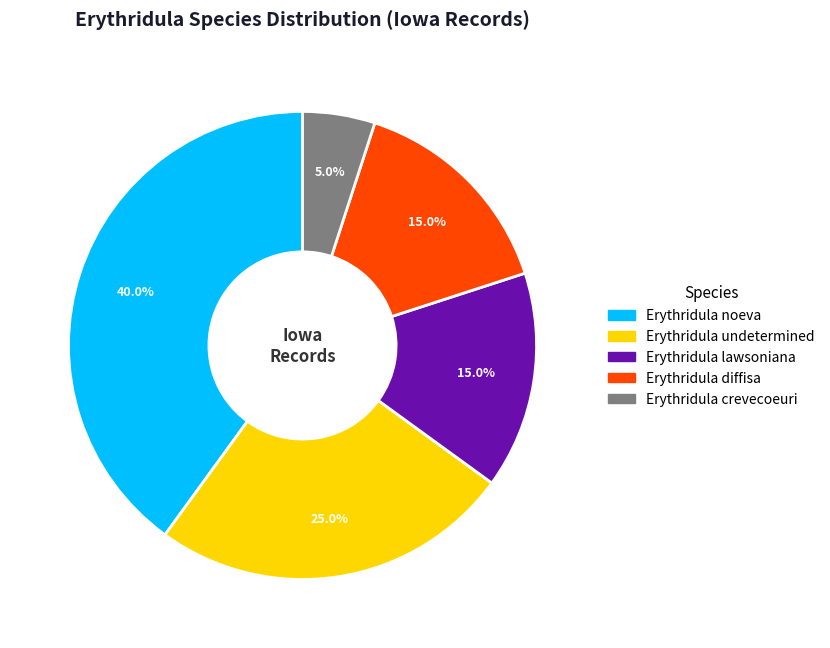

Does any single category account for the majority?

No